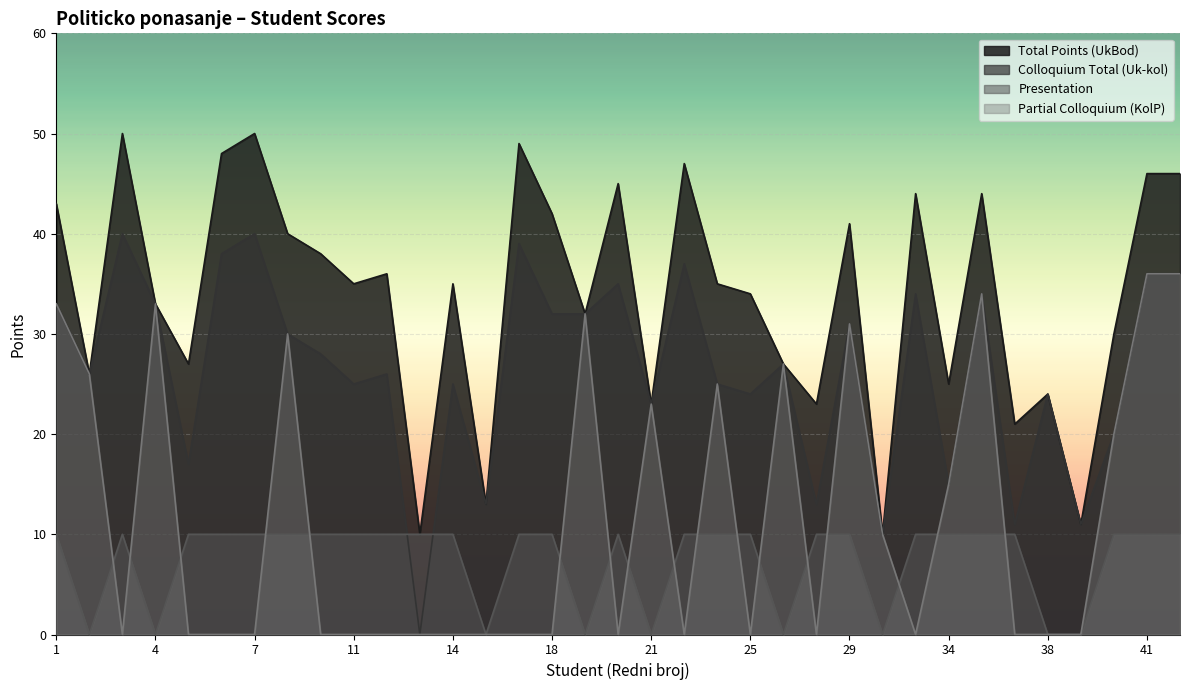

True or false: UkBod has a value of 19 at 15.

False